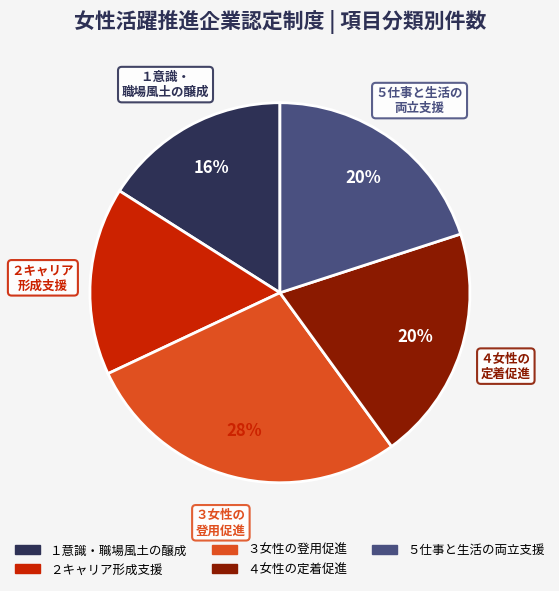

To the nearest percent, what portion does ３女性の登用促進 represent?

28%